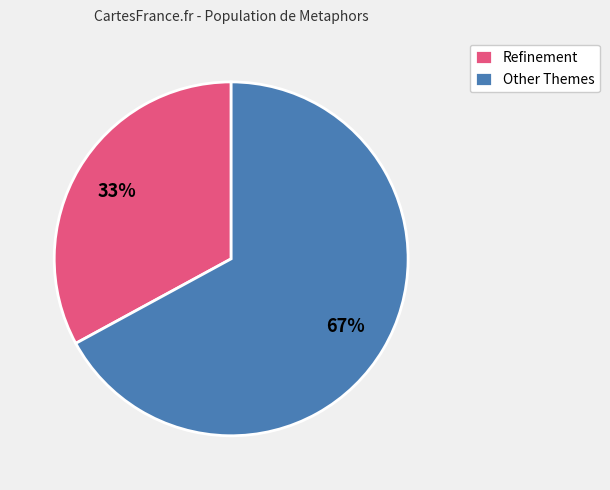

Which has a higher value, Refinement or Other Themes?

Other Themes